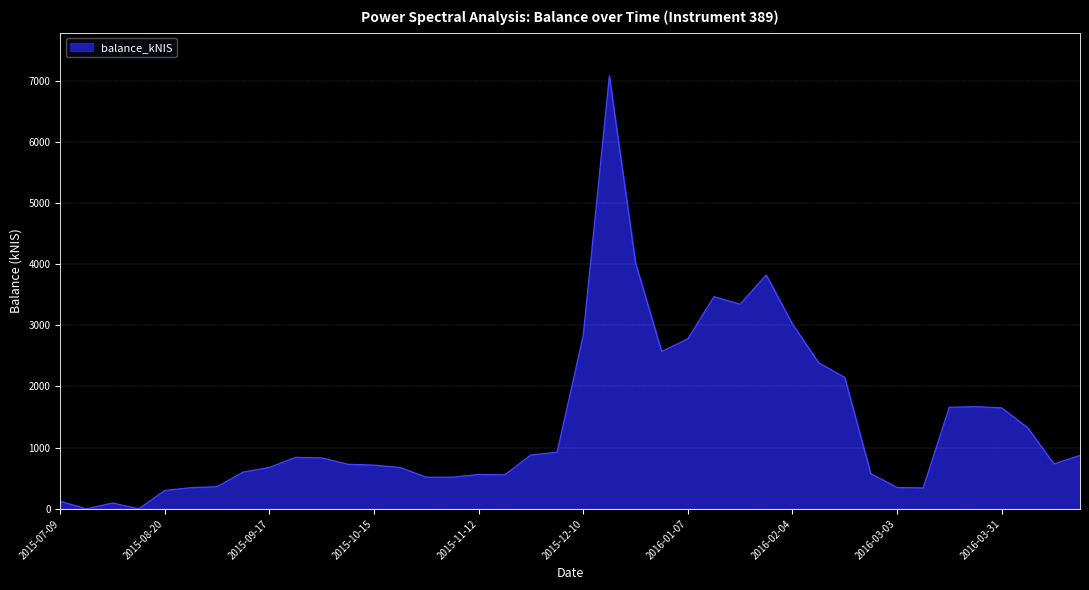

What is the greatest value displayed?

7074.9